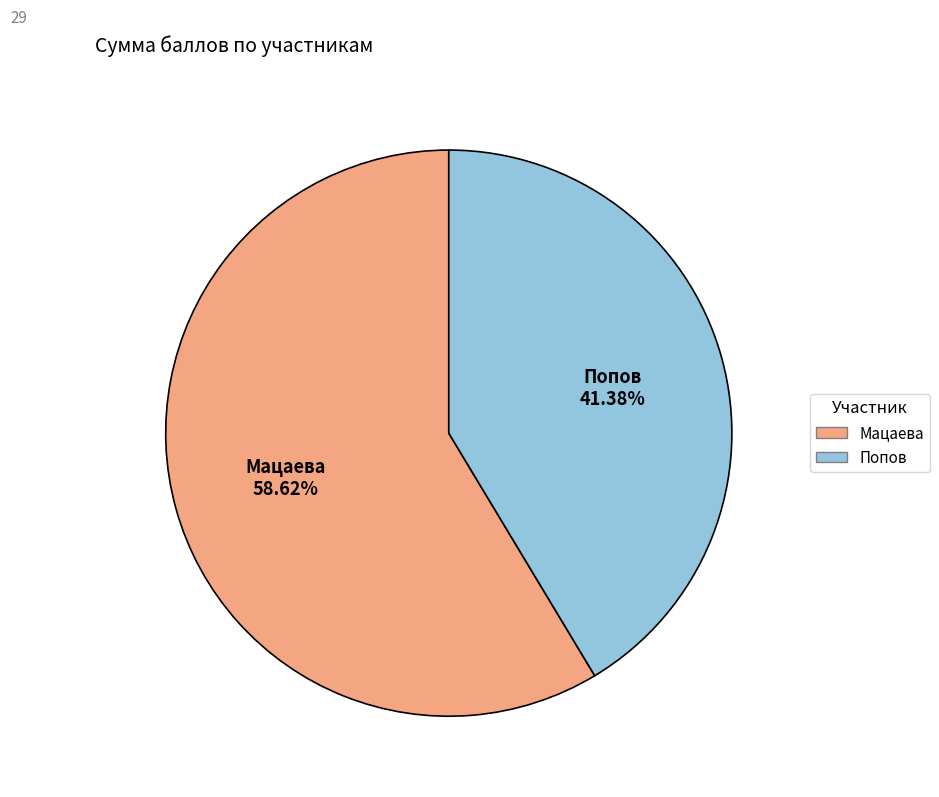

Does any single category account for the majority?

Yes